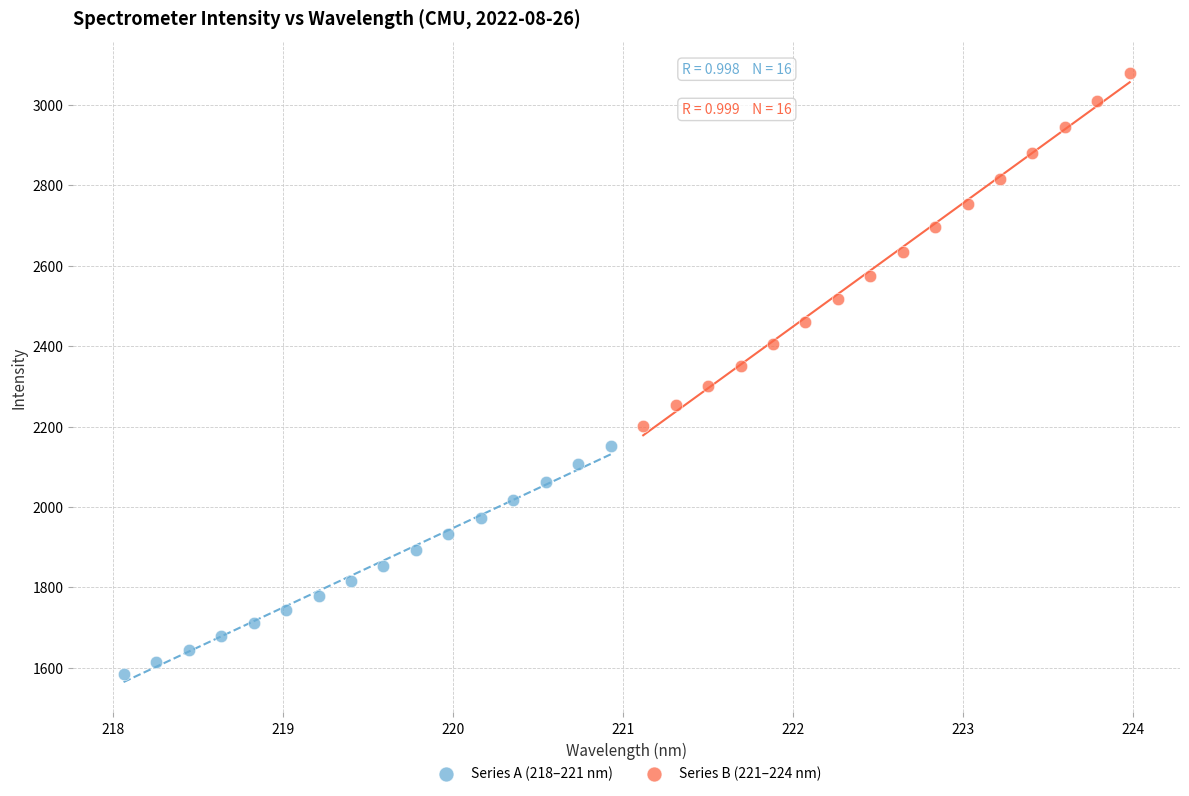

Which series contains the highest Y value?

Series B (221–224 nm)